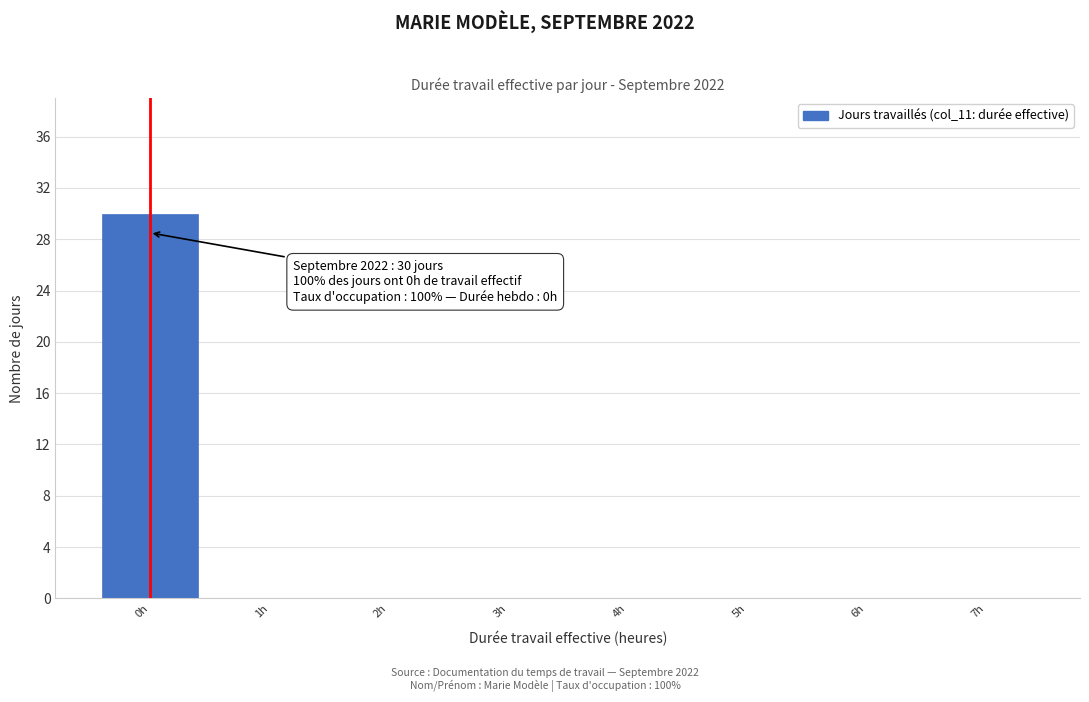

Which range on the x-axis has the tallest bar?

-0.5 to 0.5